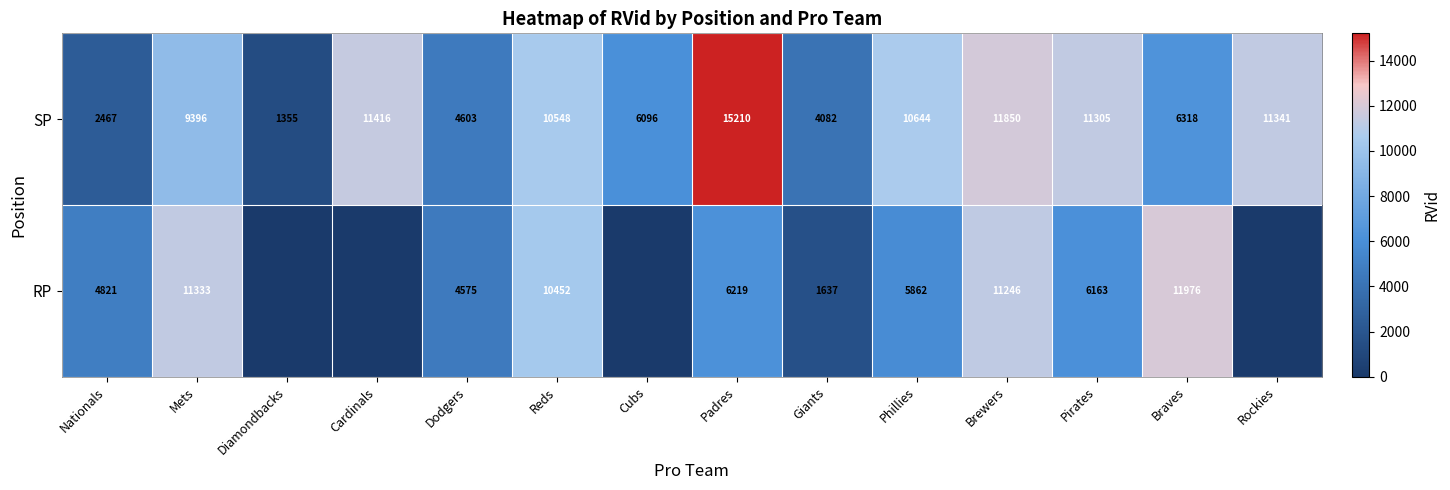

The value of SP at Dodgers is 4603. True or false?

True